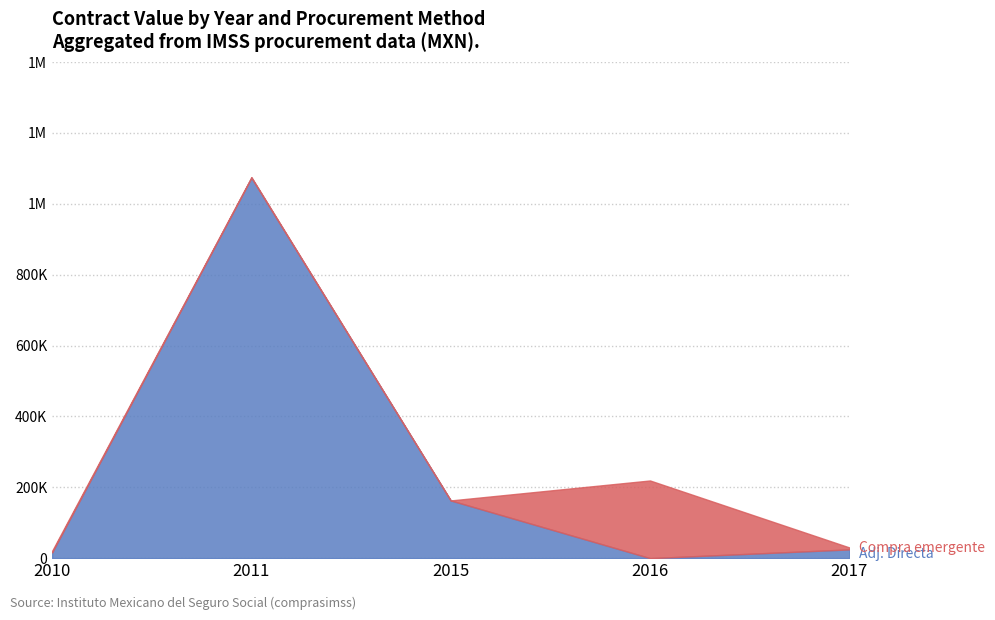

At which category does Adjudicacion Directa reach its first local peak?

2011